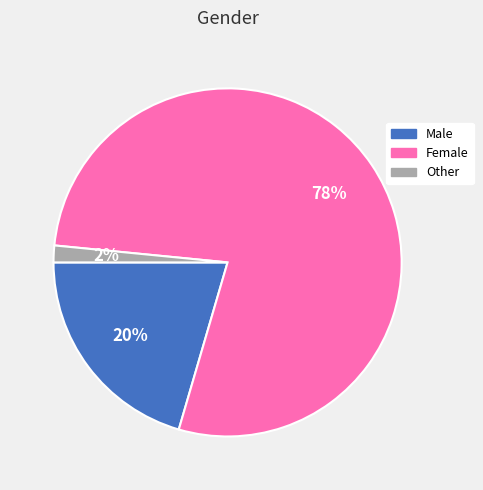

To the nearest percent, what percentage of the pie is Male?

20%